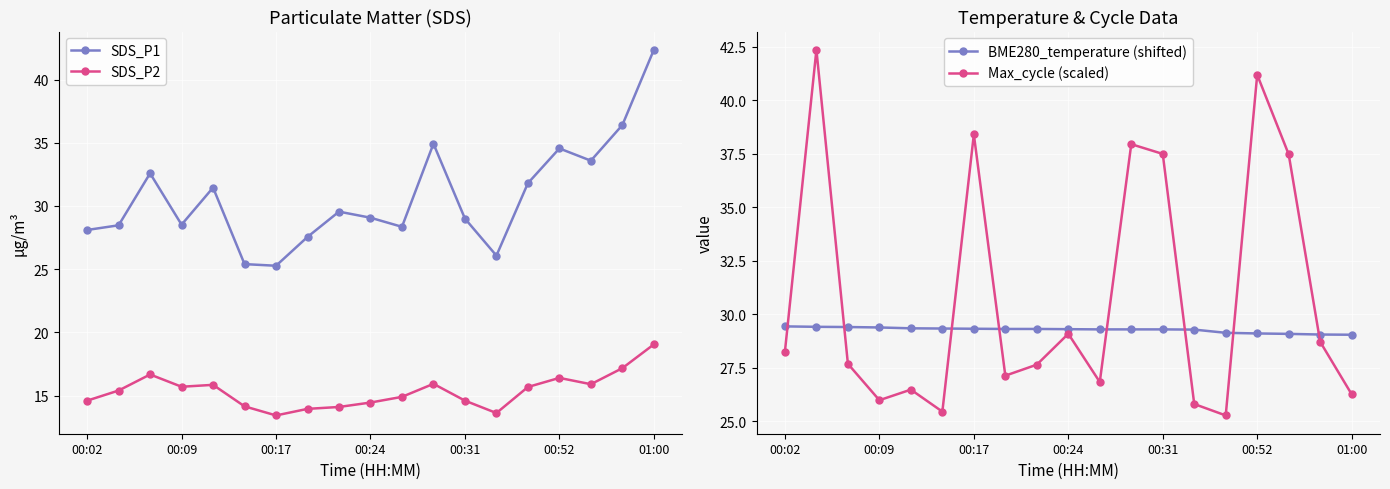

List the series in order of their peak value, highest first.

SDS_P1, Max_cycle (scaled), BME280_temperature (shifted), SDS_P2